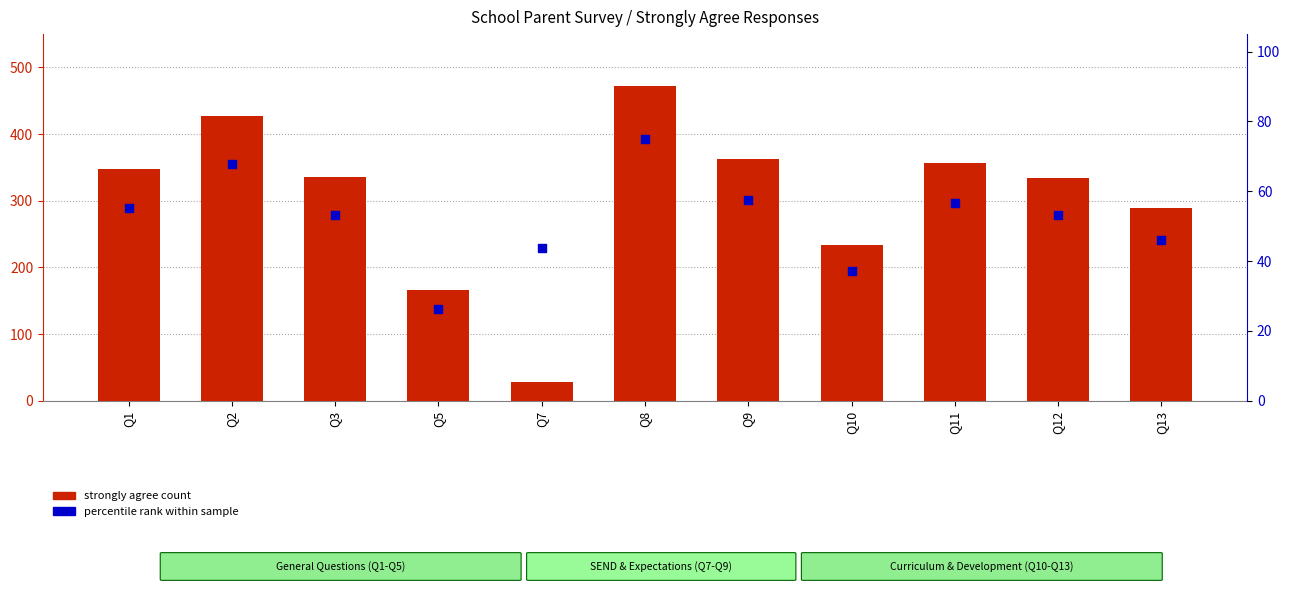

At how many categories does at least one series exceed 185?

9